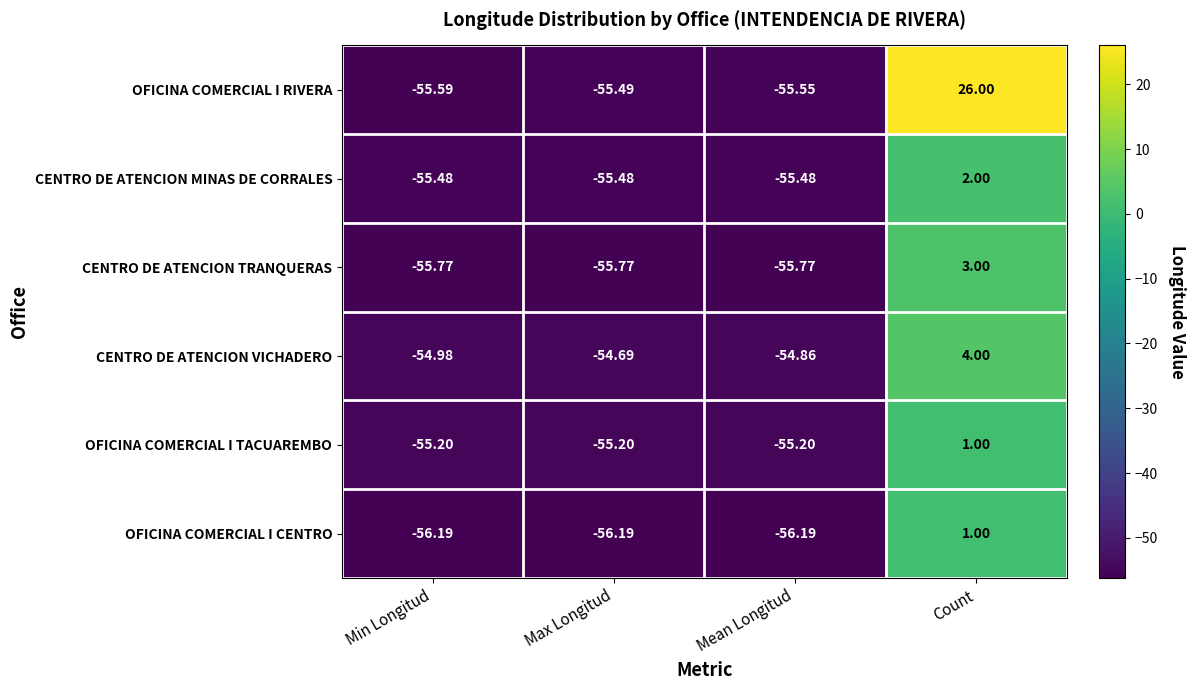

At which category does the chart reach its peak across all series?

Count